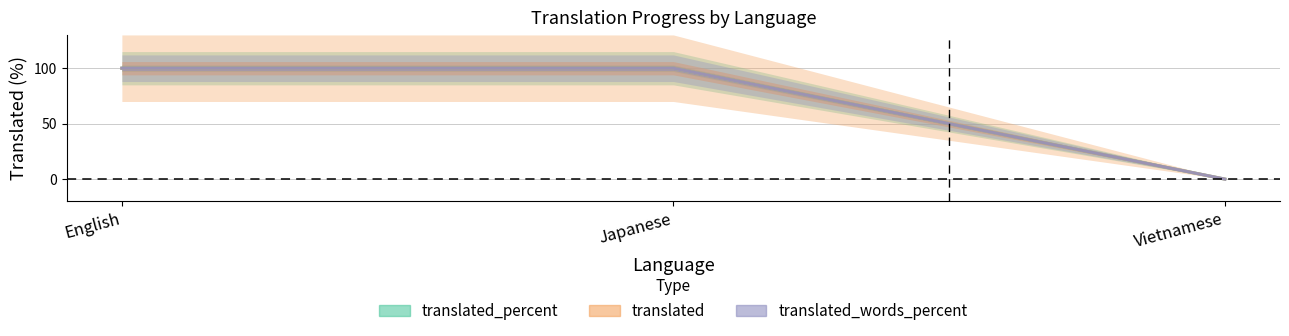

Which series has the largest total across all categories?

translated_percent